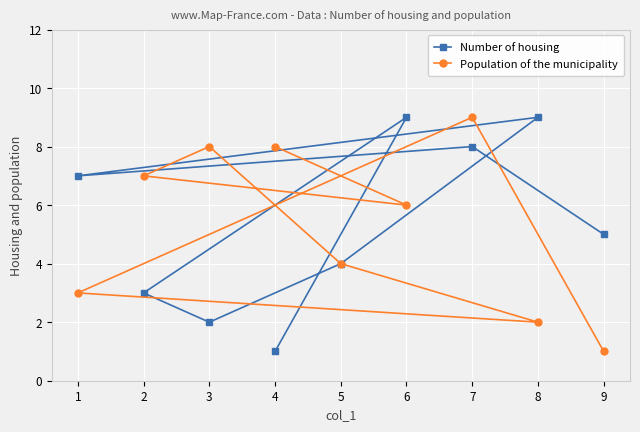

At which category is the sum across all series the highest?

7